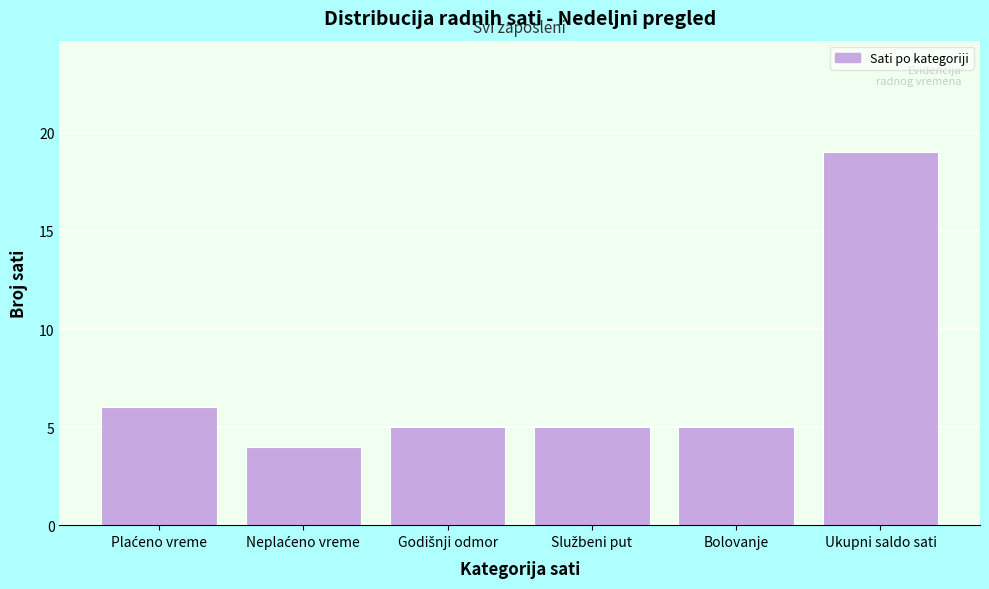

Reading left to right, transcribe all the data shown in this chart.

6	4	5	5	5	19